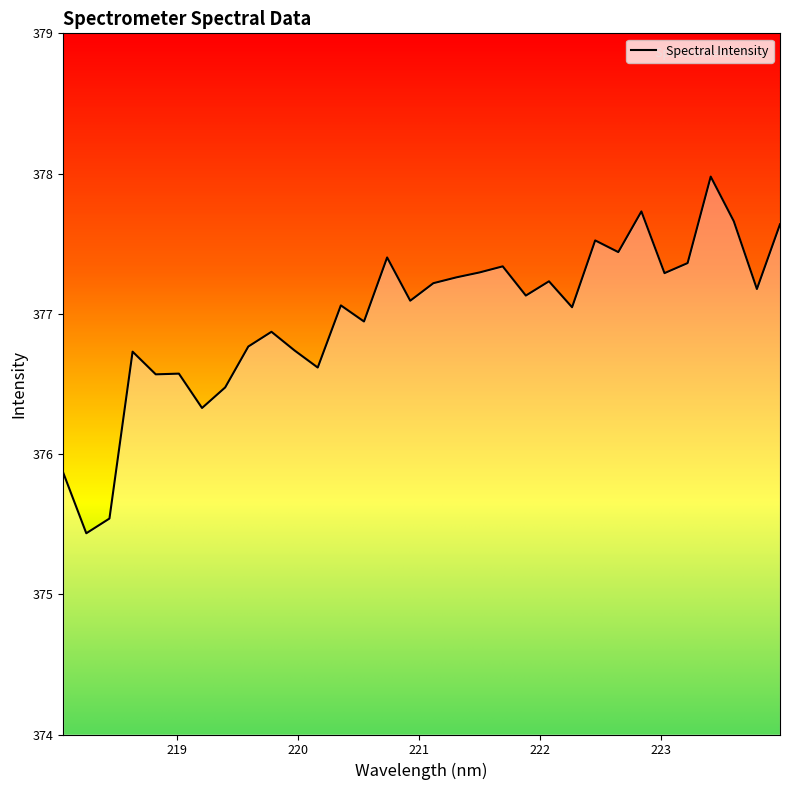

What is the difference between the maximum and minimum values?

2.5